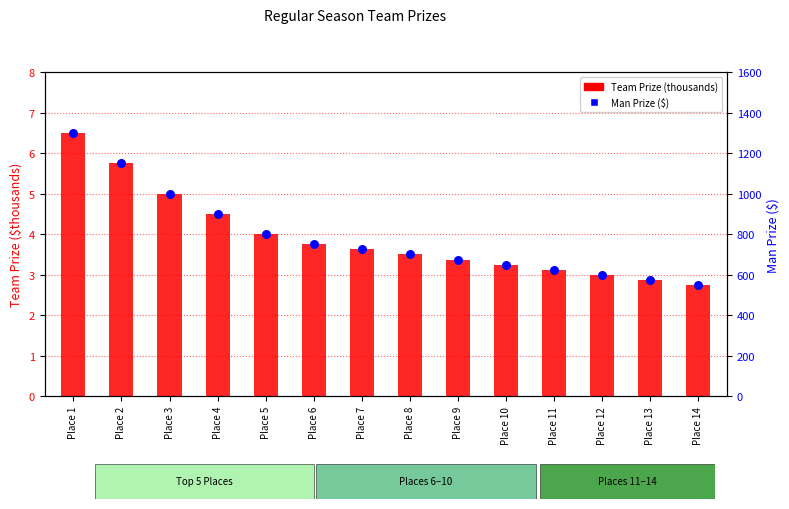

Which series reaches the maximum Y coordinate?

Man Prize ($)